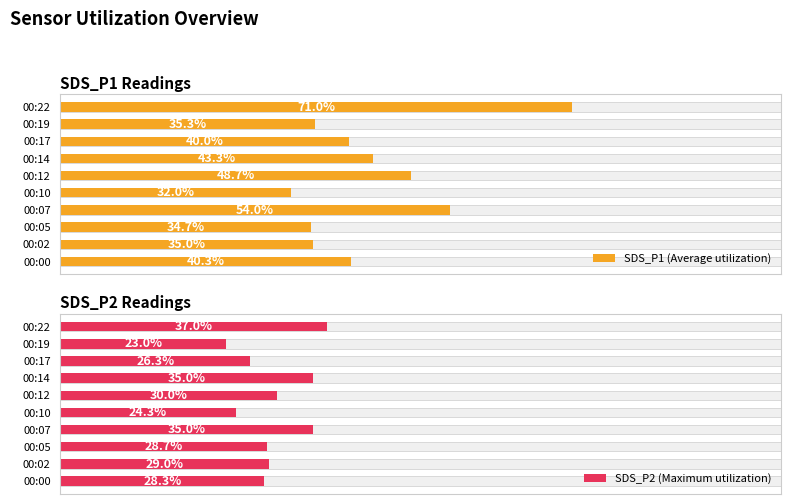

What is the sum of the SDS_P1 (Average utilization) values at 00:00 and 00:02?

75.3